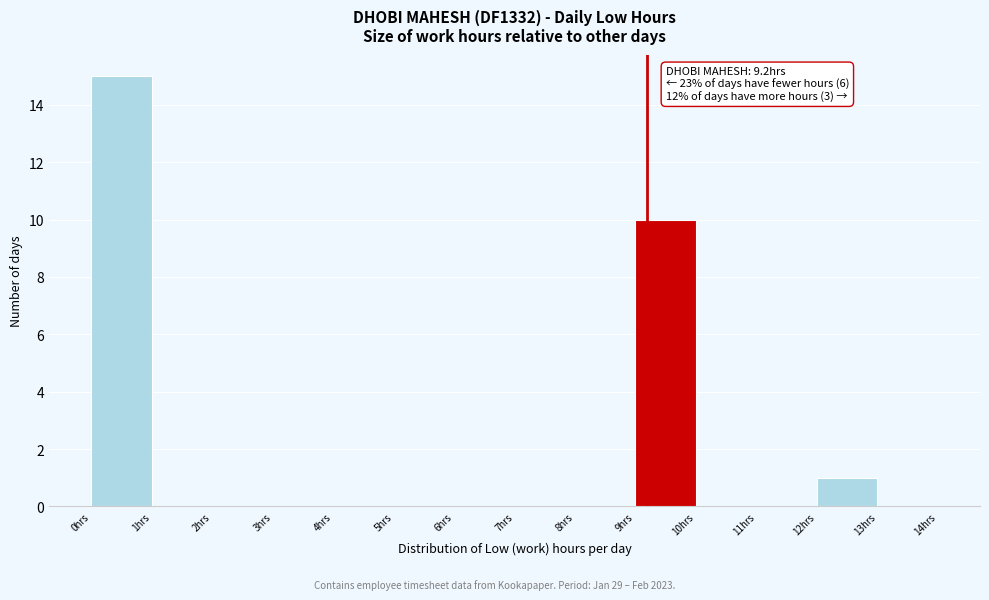

Over which range of the x-axis is the bar tallest?

0 to 1